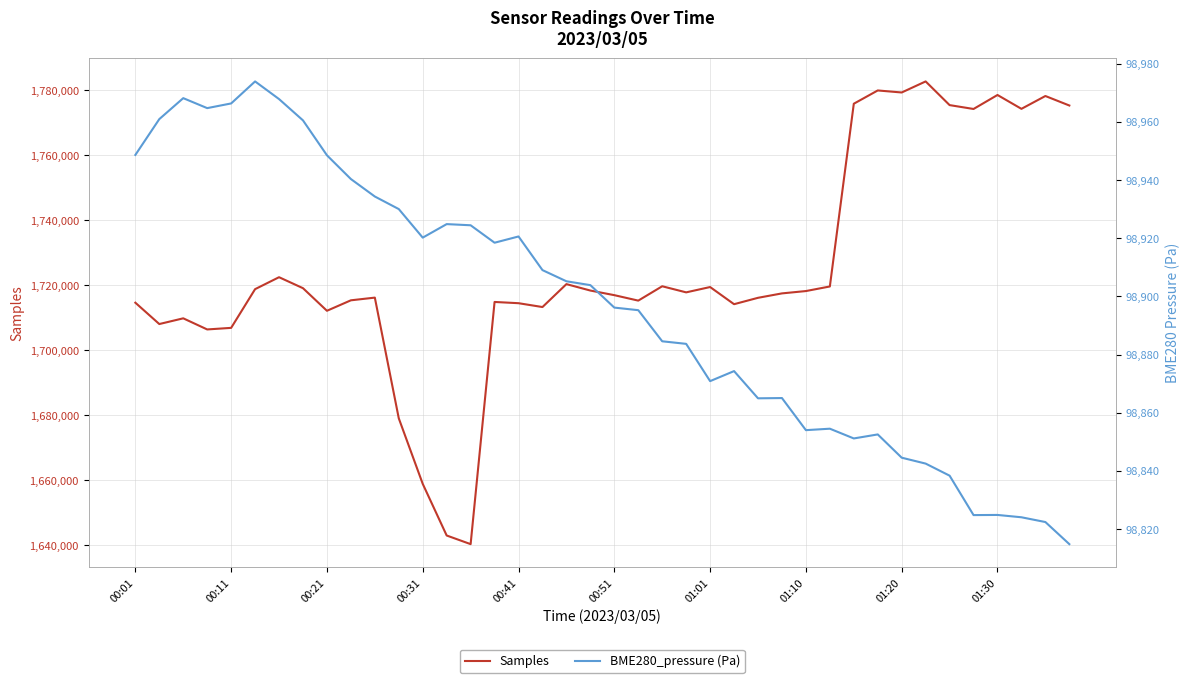

What is the maximum value for Samples?

1782673